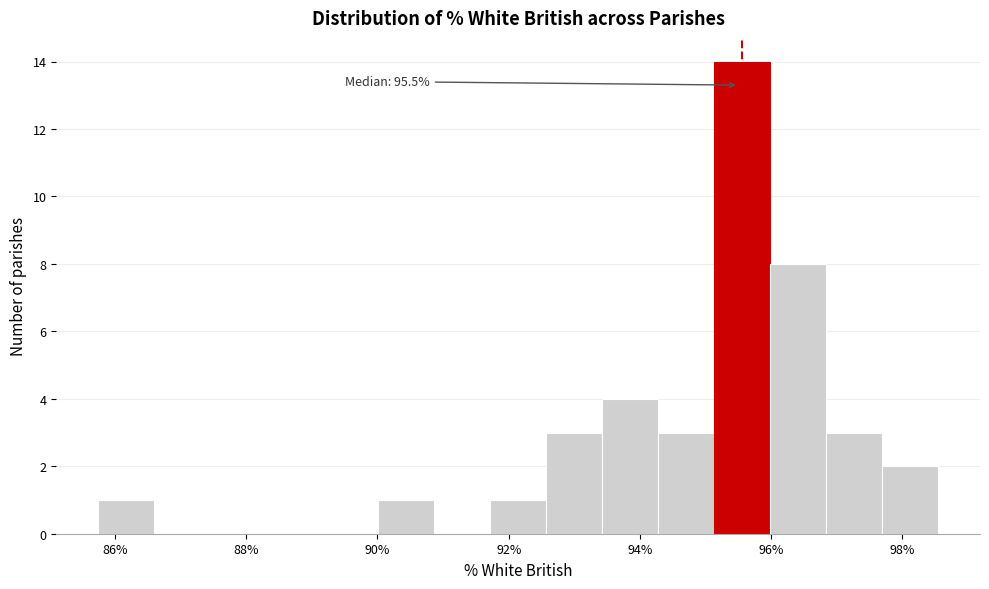

Which range on the x-axis has the tallest bar?

95.2 to 96.0